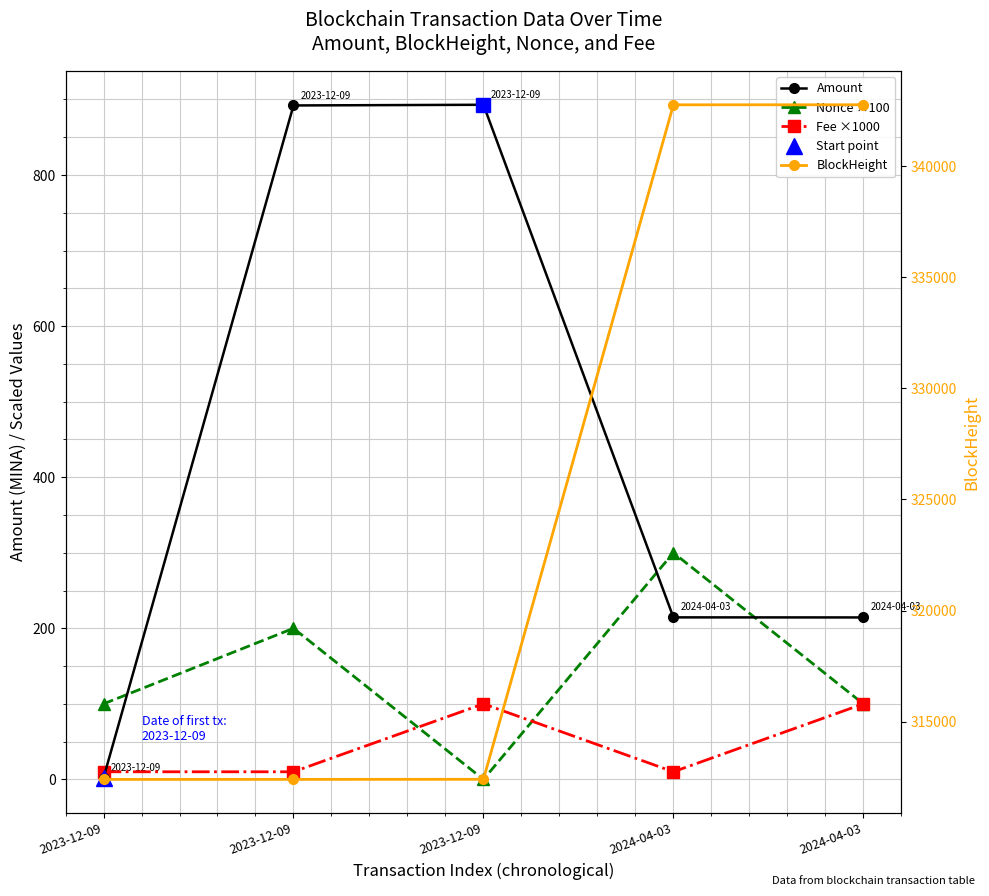

Is it true that Fee ×1000 equals 34.6 at 2024-04-03?

False